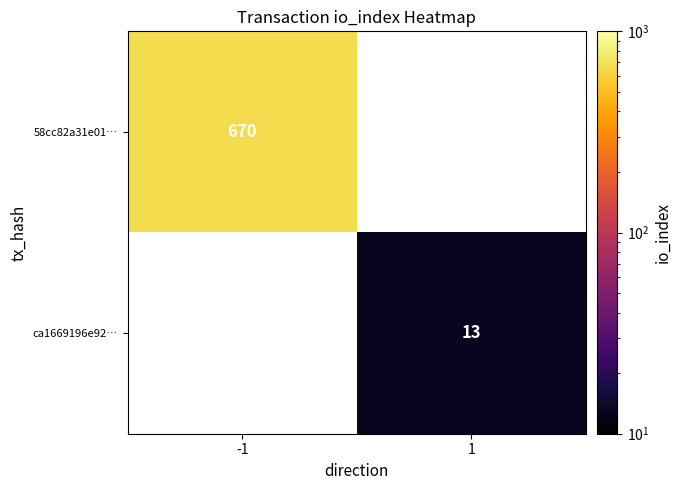

At how many categories does at least one series exceed 534?

1